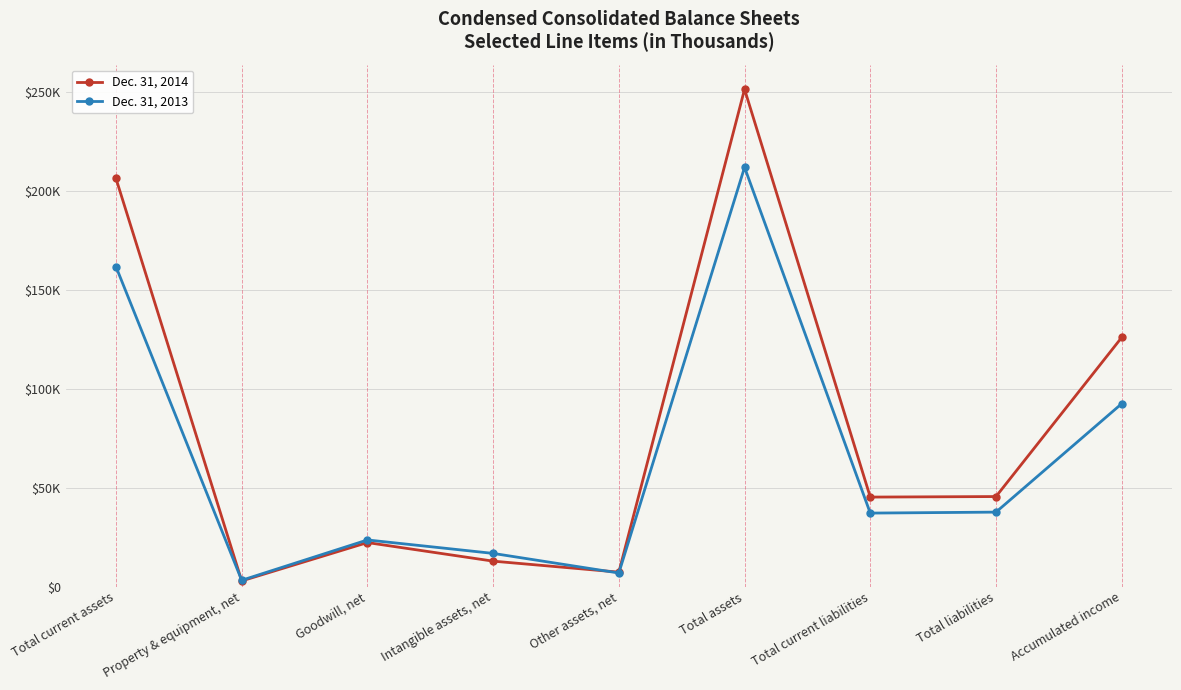

What is the label of the 2nd point from the right?

Total liabilities